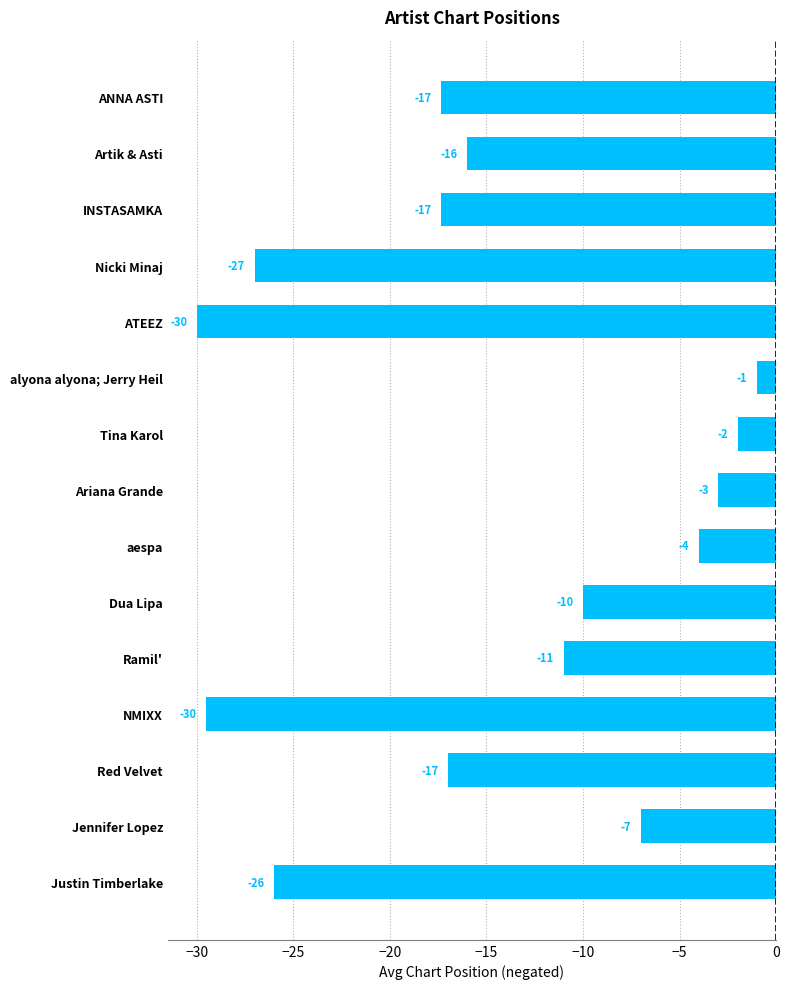

How many series are shown in this chart?

1